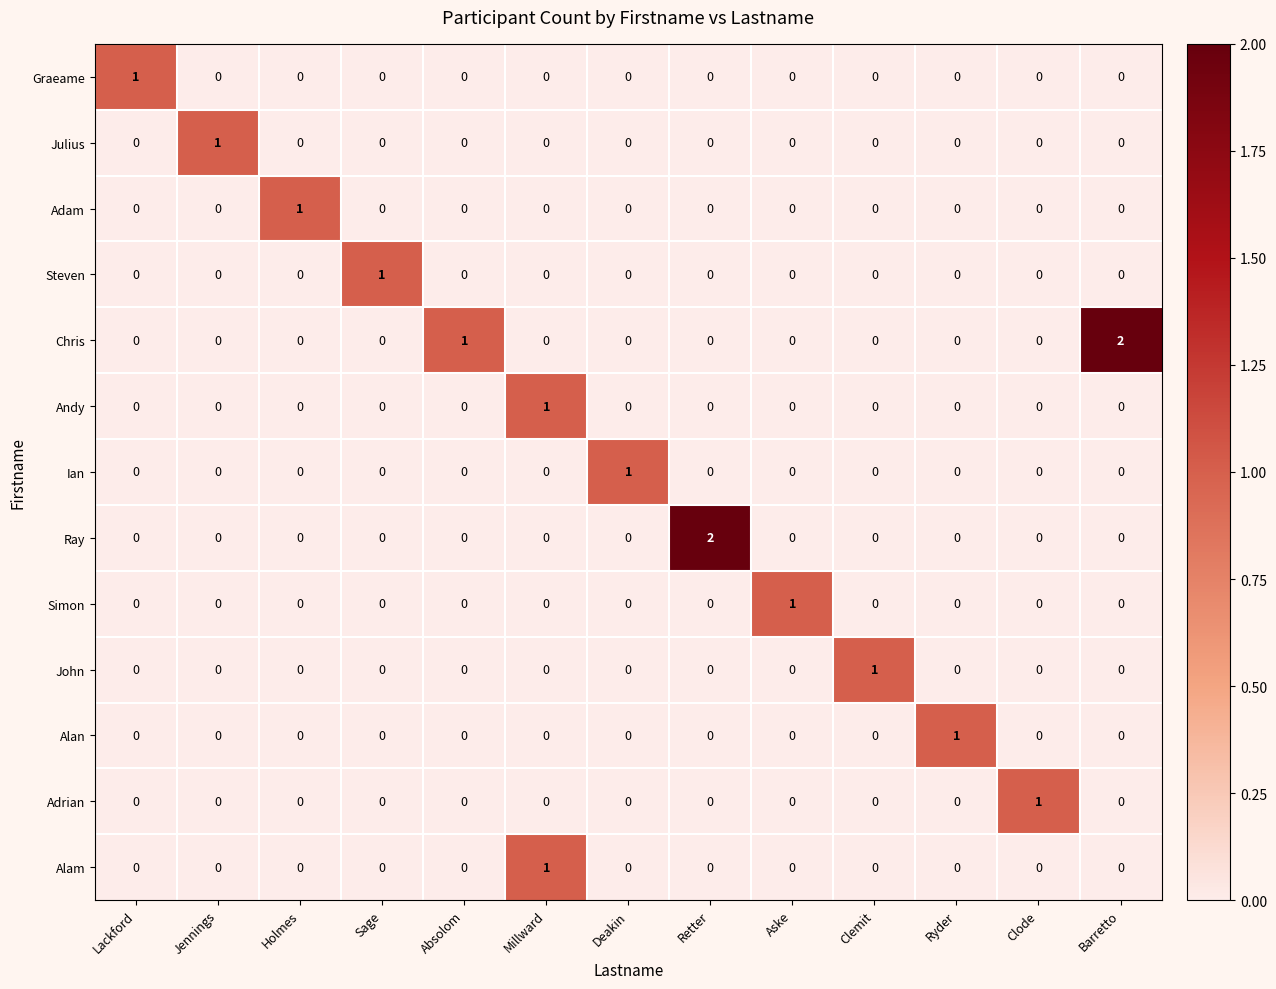

How many positive values does the Chris series have?

2